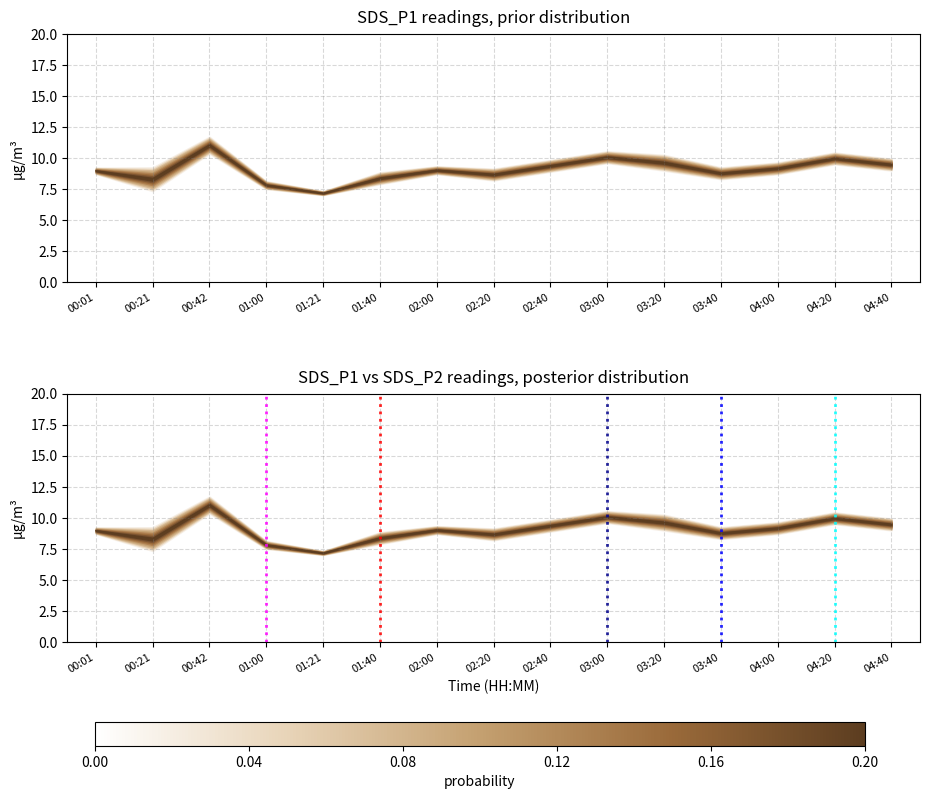

What is the total value across all series at 00:21?

16.5